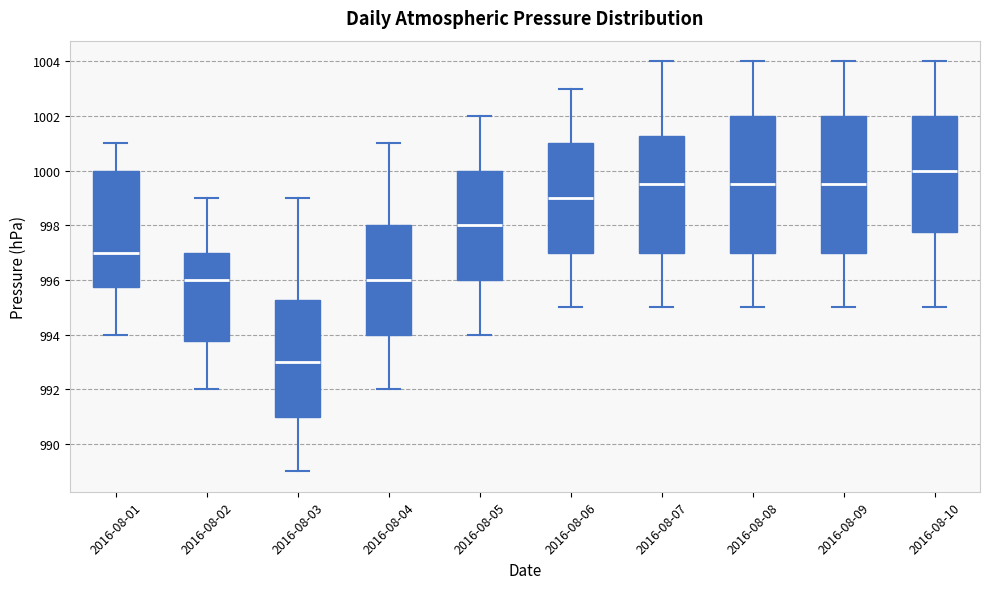

Where does the upper whisker of the box for 2016-08-04 end on the y-axis? The values are not printed on the chart, so give them approximately, as read against the axis.

1001.0